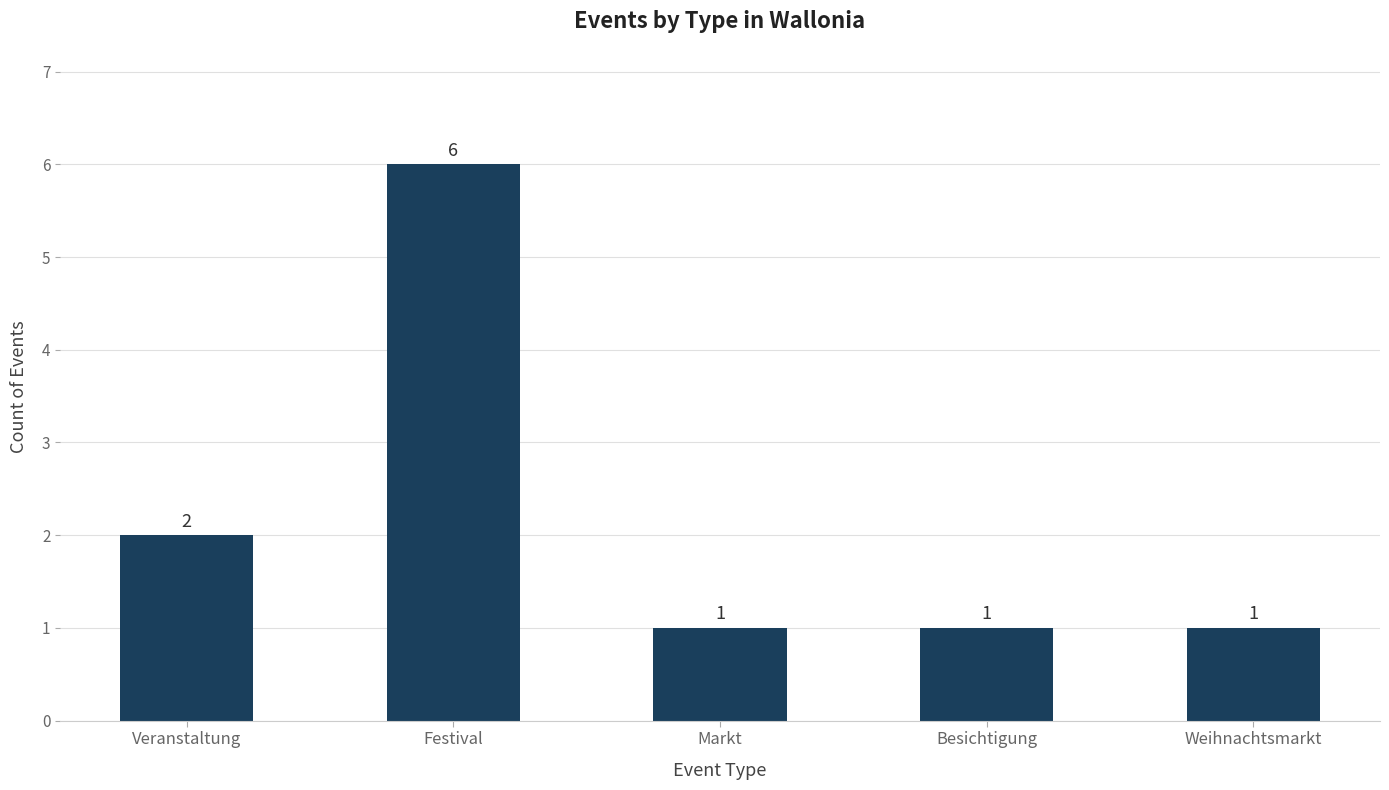

At which category does the chart reach its peak across all series?

Festival